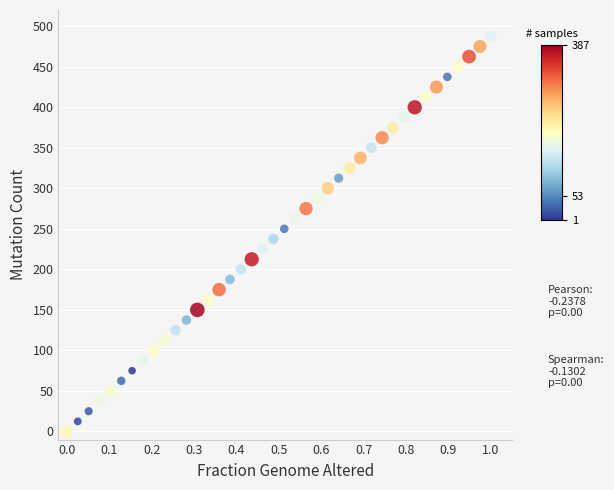

What is the range of X values (max minus min)?

1.0